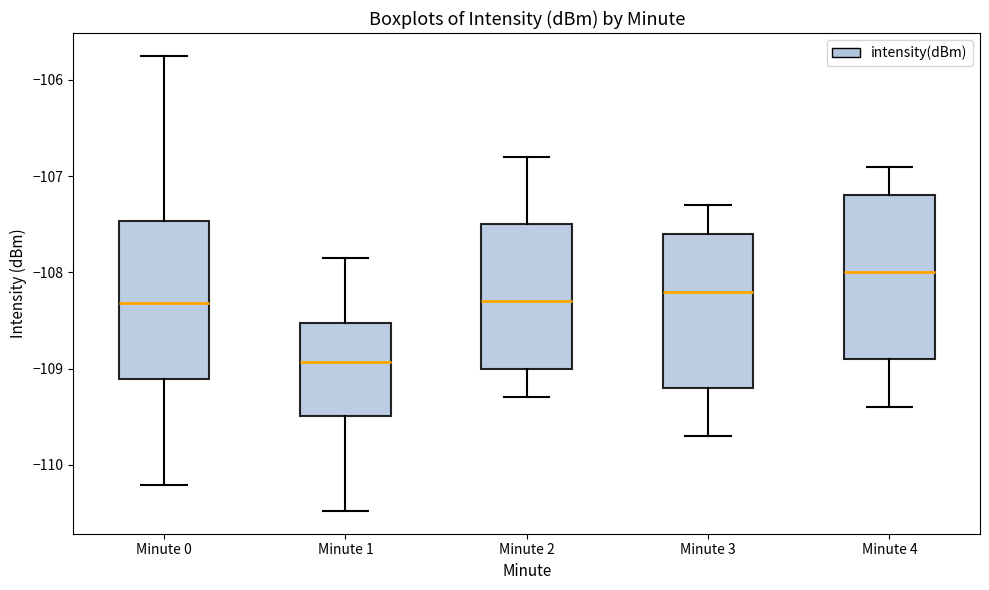

Reading left to right, transcribe this box plot: for each box, give where its median line is, the range the box spans, and where its two whiskers end, as read against the y-axis. The values are not printed on the chart, so give them approximately, as read against the axis.

Minute 0: median -108.3, box -109.1 to -107.5, whiskers -110.2 to -105.7
Minute 1: median -108.9, box -109.5 to -108.5, whiskers -110.5 to -107.9
Minute 2: median -108.3, box -109.0 to -107.5, whiskers -109.3 to -106.8
Minute 3: median -108.2, box -109.2 to -107.6, whiskers -109.7 to -107.3
Minute 4: median -108.0, box -108.9 to -107.2, whiskers -109.4 to -106.9